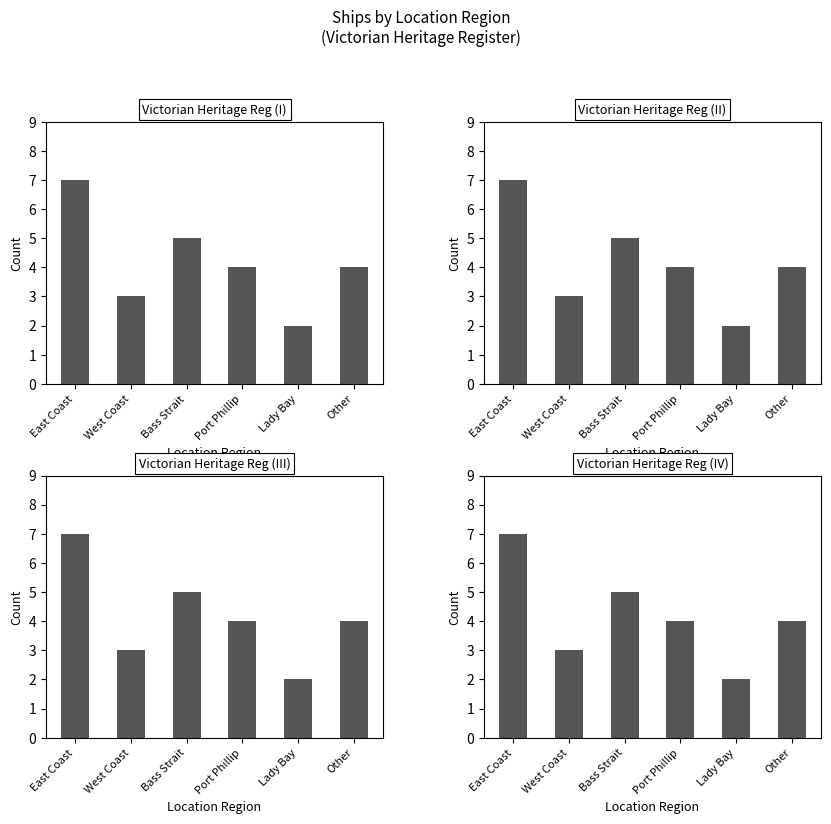

How many values are between 3 and 5?

4